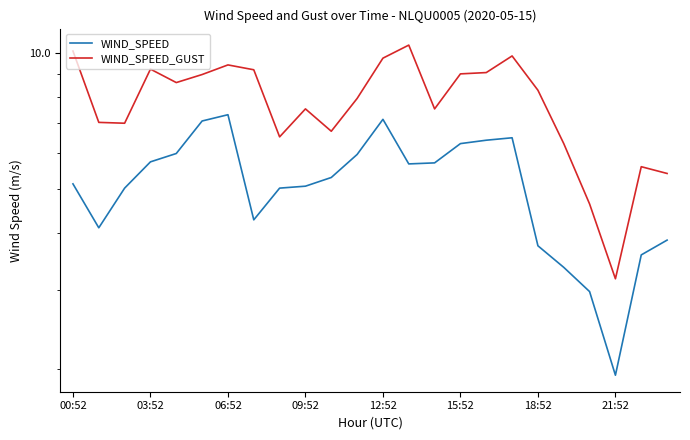

What value does the WIND_SPEED_GUST series have at 10?

6.7